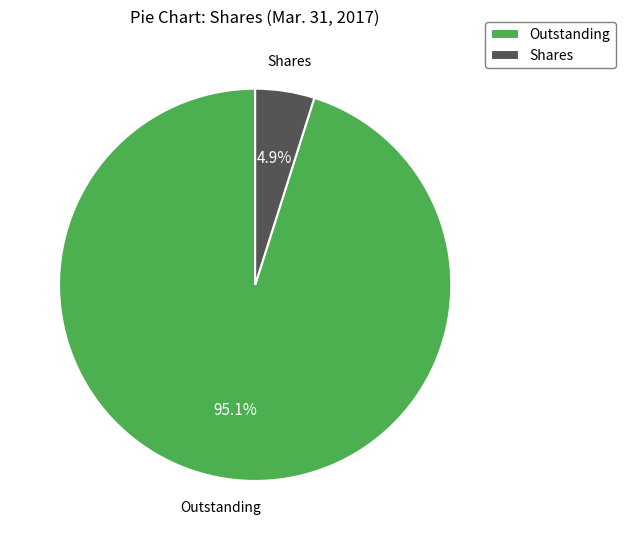

How many segments does this pie chart have?

2